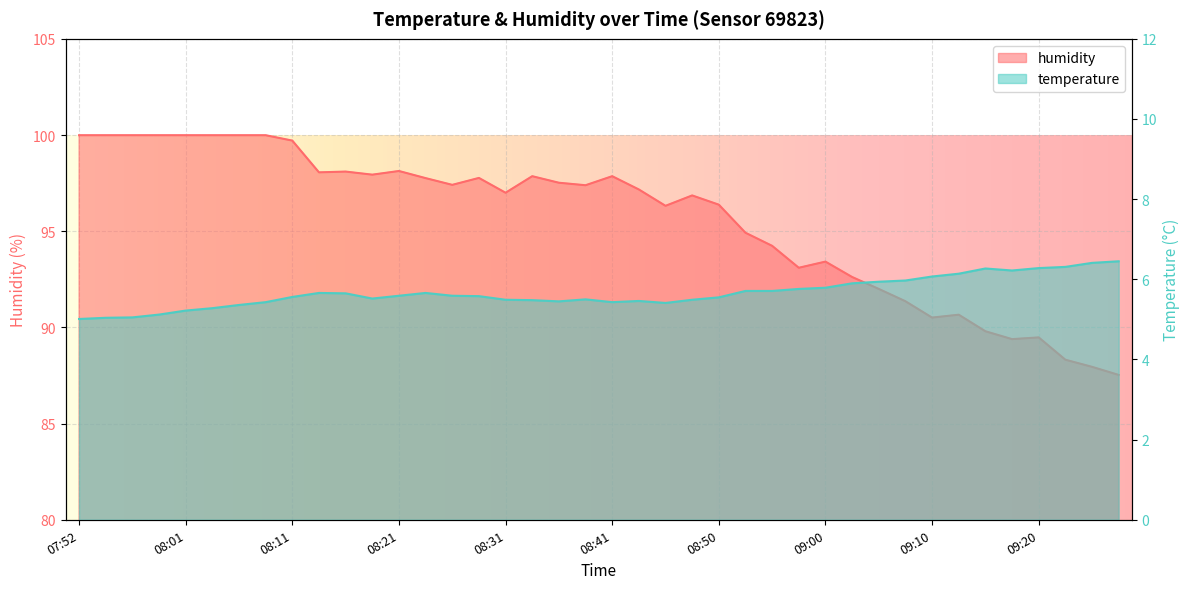

What is the difference between the highest and lowest values at 09:05?

86.1